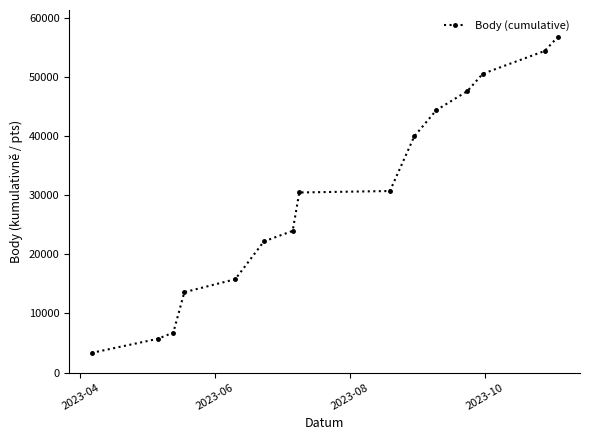

What is the difference between the maximum and minimum values?

53496